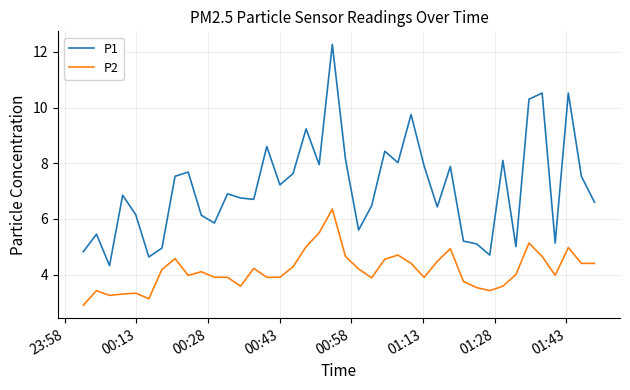

What is the minimum value shown in the chart?

2.9